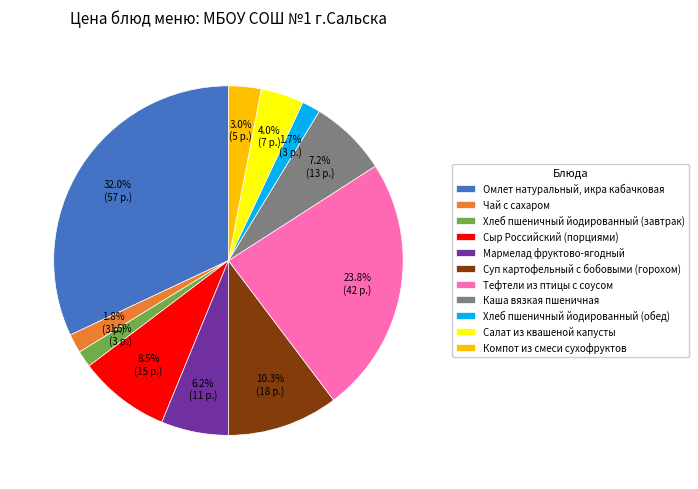

Approximately how many times larger is the value at Сыр Российский (порциями) compared to Салат из квашеной капусты?

2.1